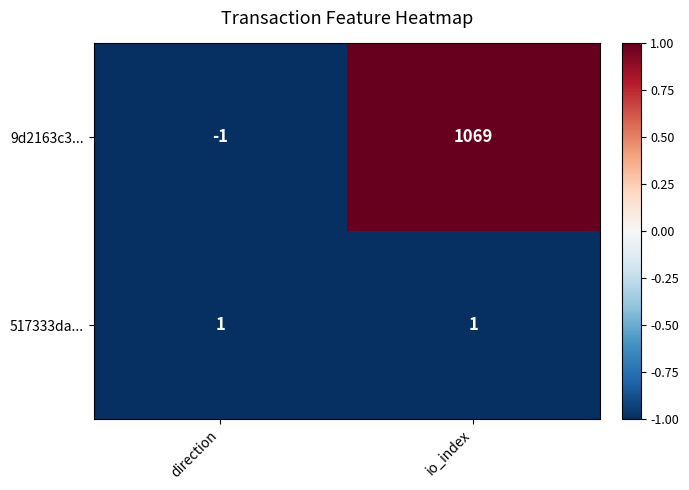

True or false: 517333da... has a value of 0 at direction.

False